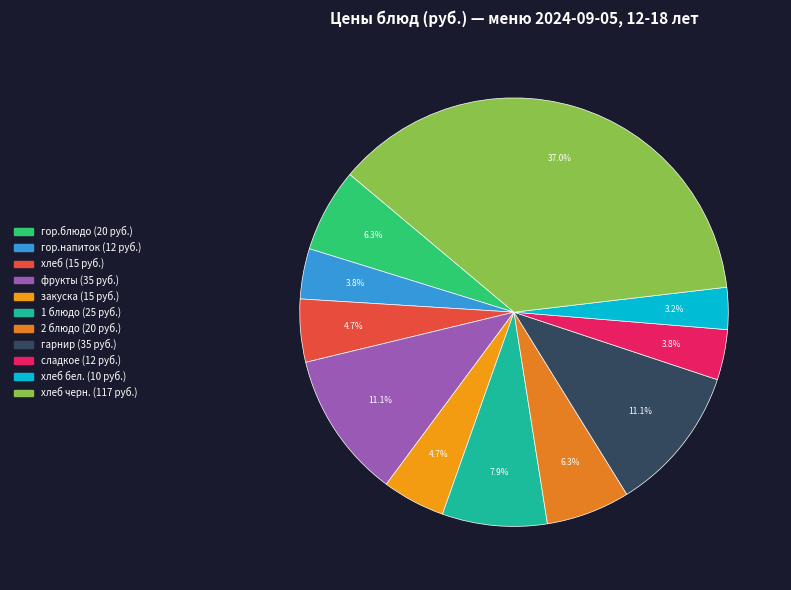

How many slices are in this pie chart?

11